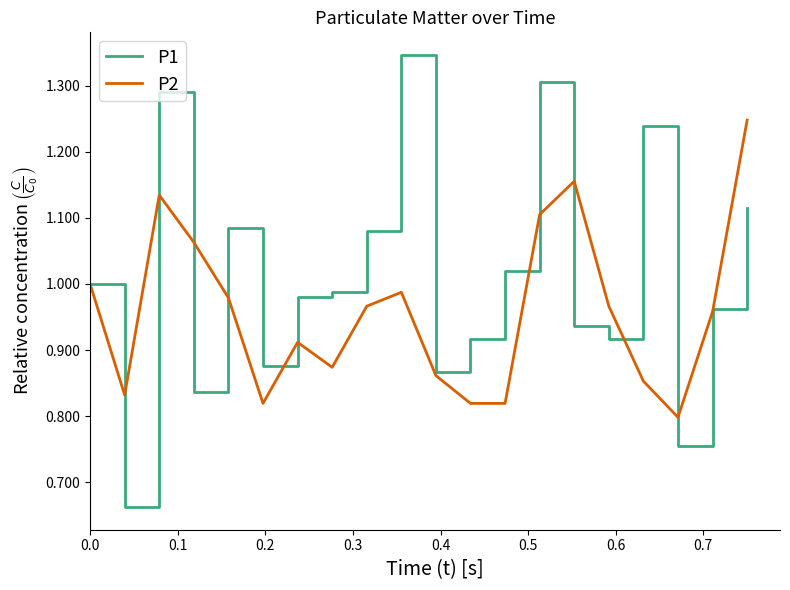

Which series has the largest total across all categories?

P1